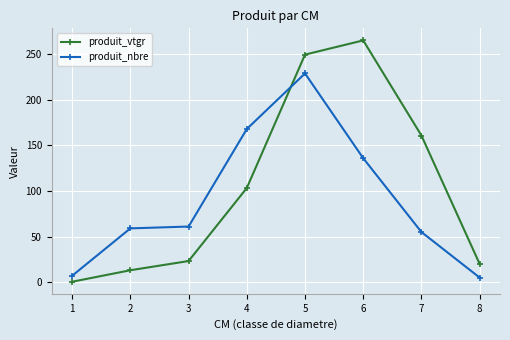

At how many categories does at least one series exceed 106?

4